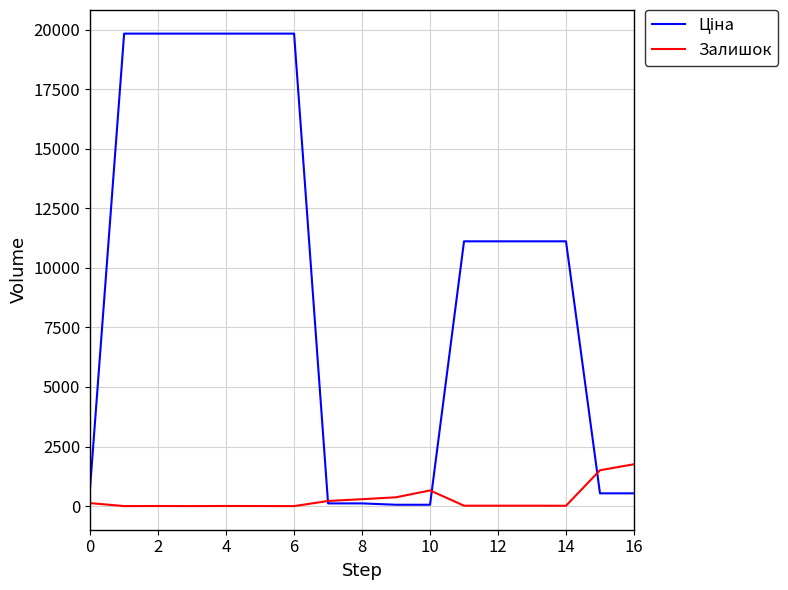

What is the greatest value displayed?

19831.1